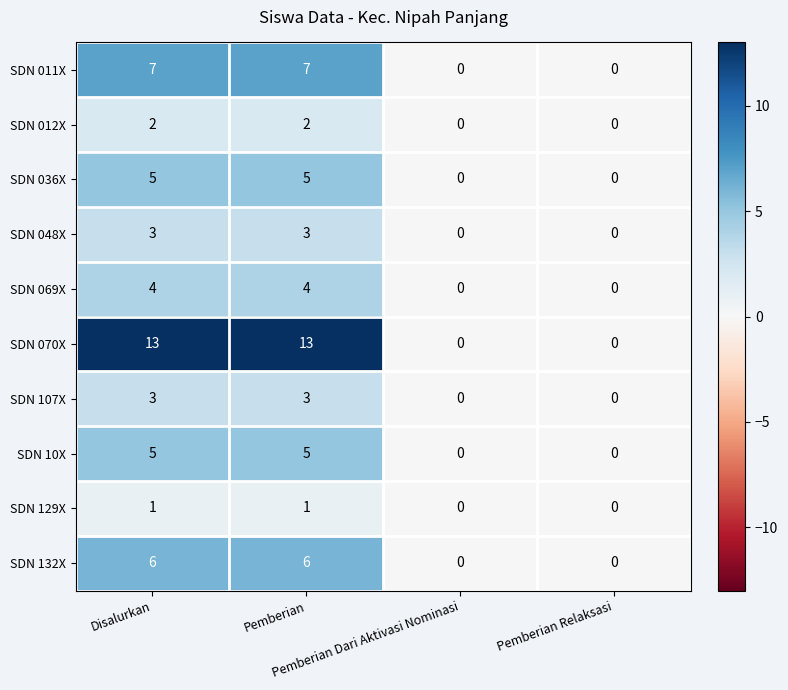

Which series has the widest spread of values?

SDN 070X